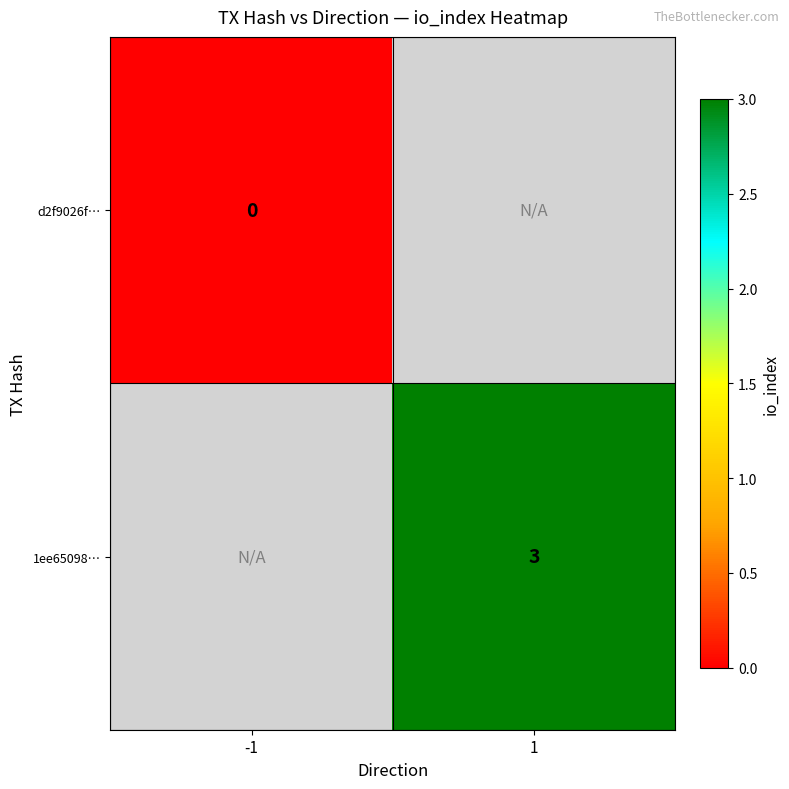

True or false: 1ee65098… has a value of 1 at 1.

False